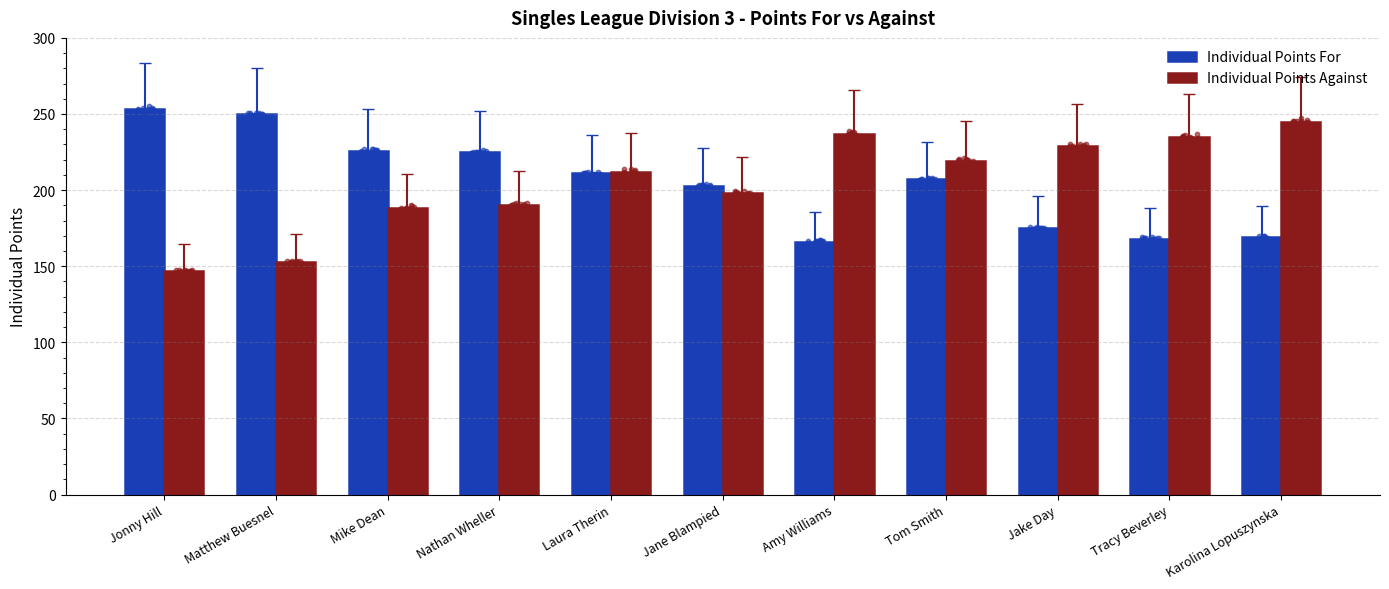

Which series reaches the maximum Y coordinate?

Individual Points For